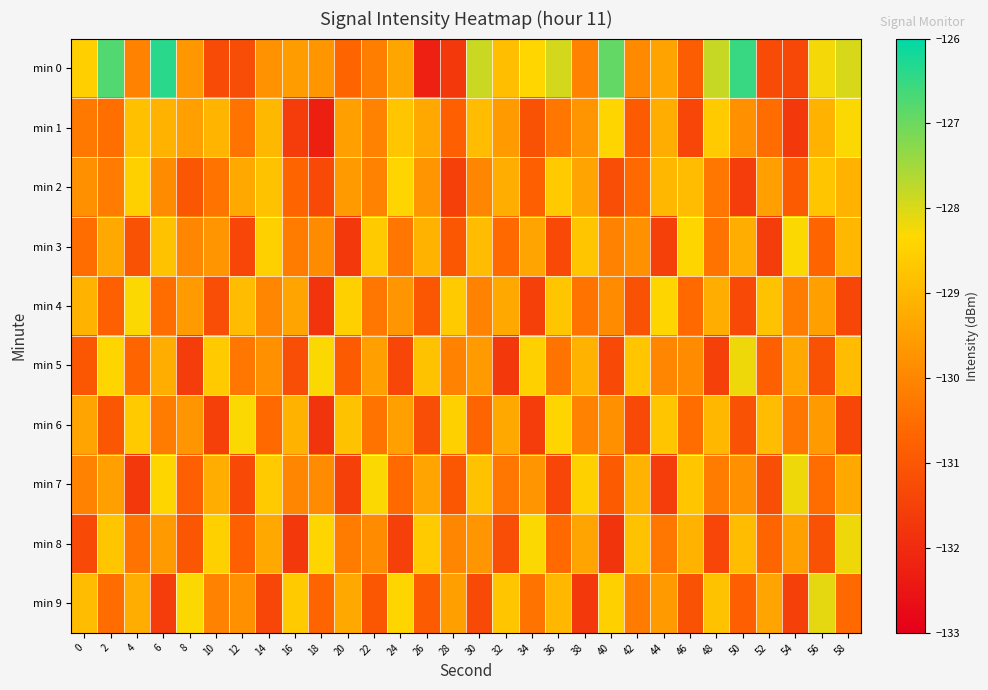

How many series are shown in this chart?

10